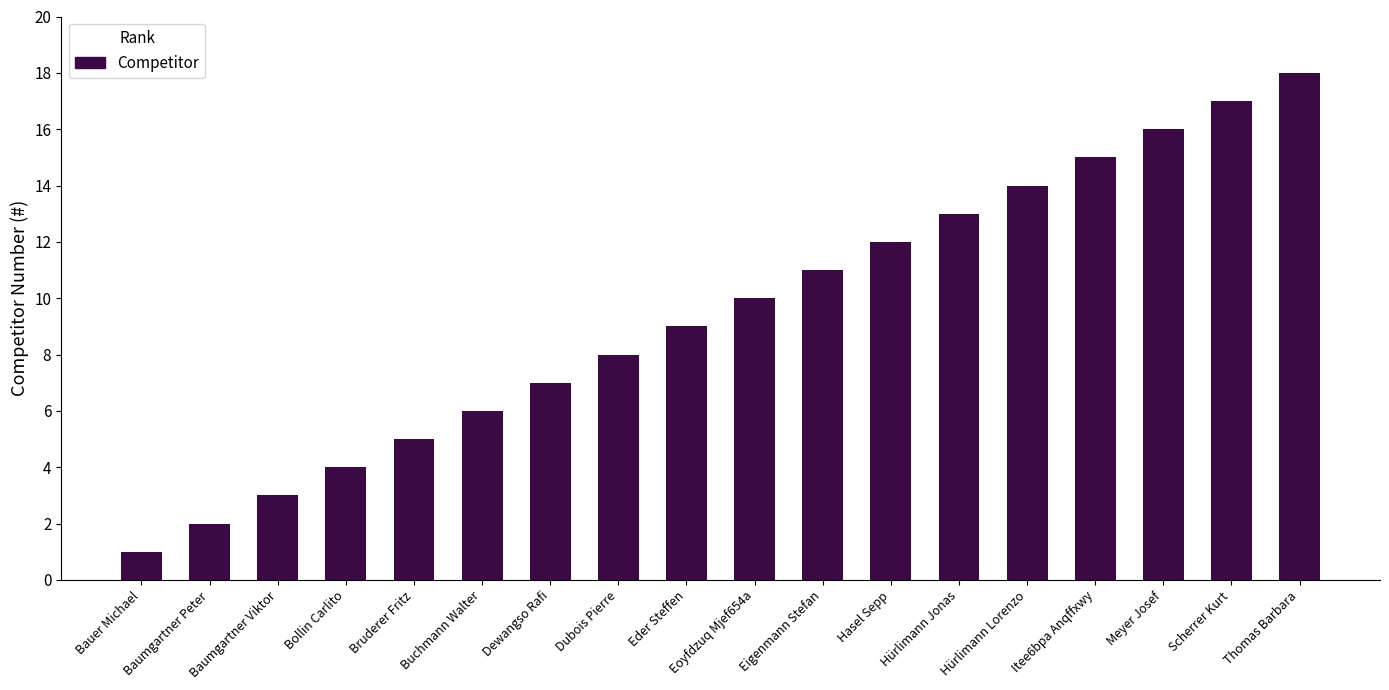

Read the value at Eder Steffen.

9